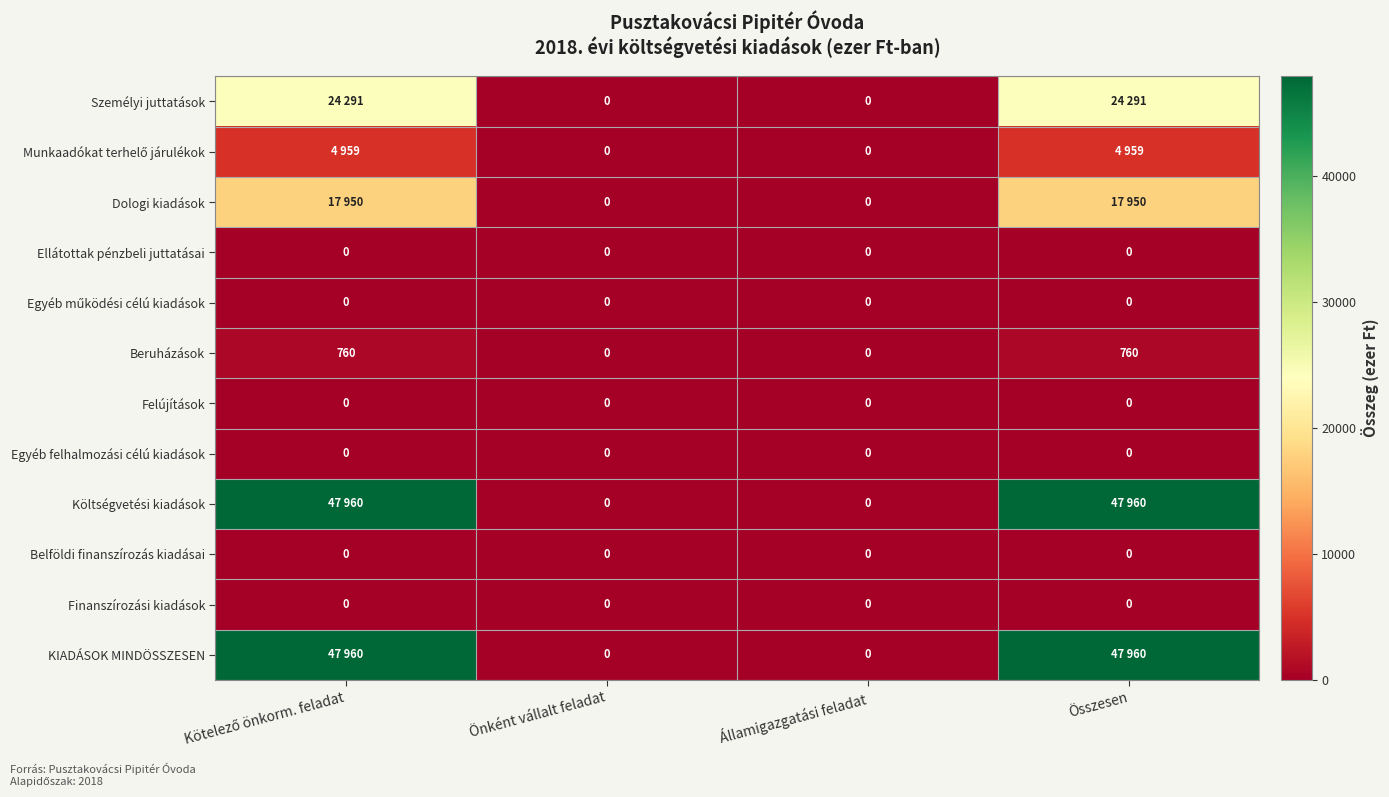

Which category has the lowest value across all series?

Önként vállalt feladat